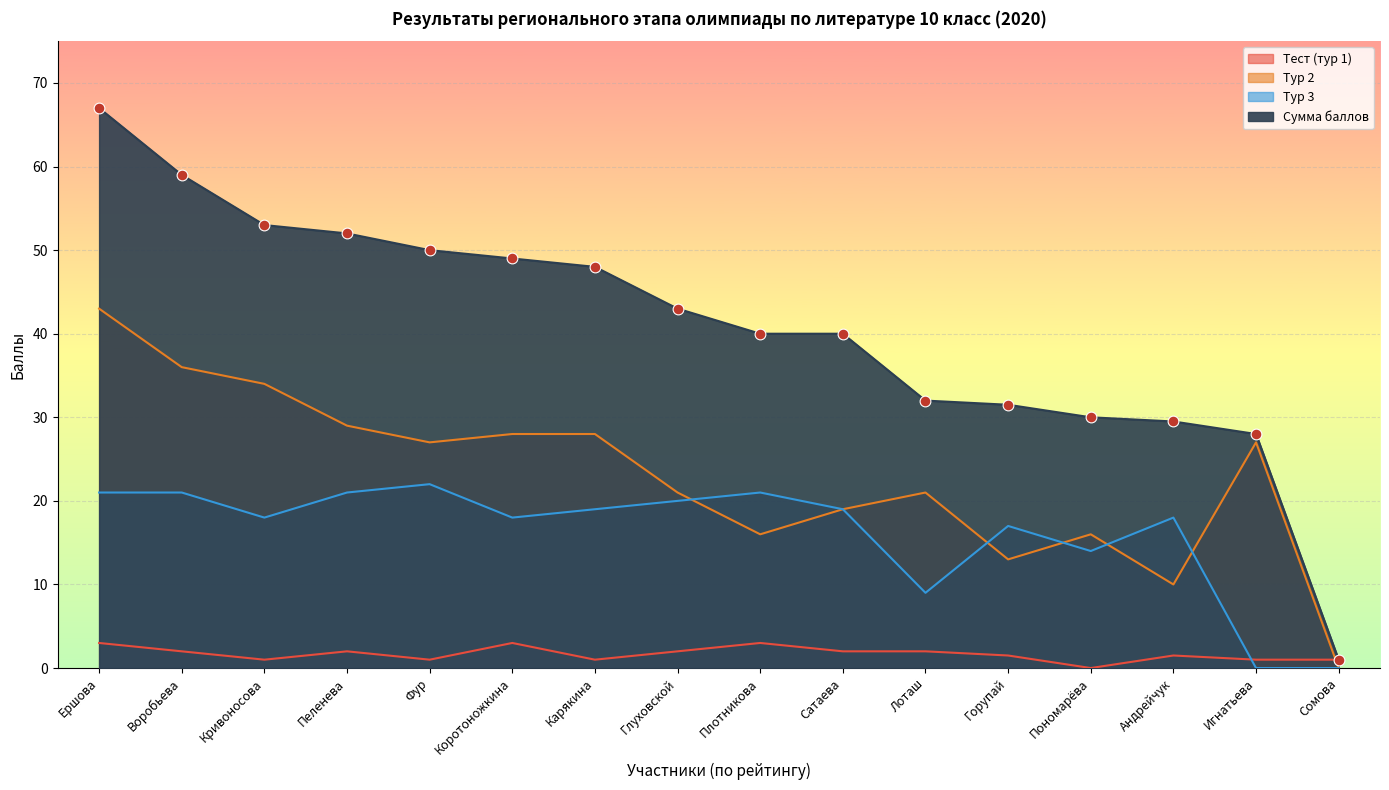

What are all the series names shown in the legend?

Тест (тур 1), Тур 2, Тур 3, Сумма баллов